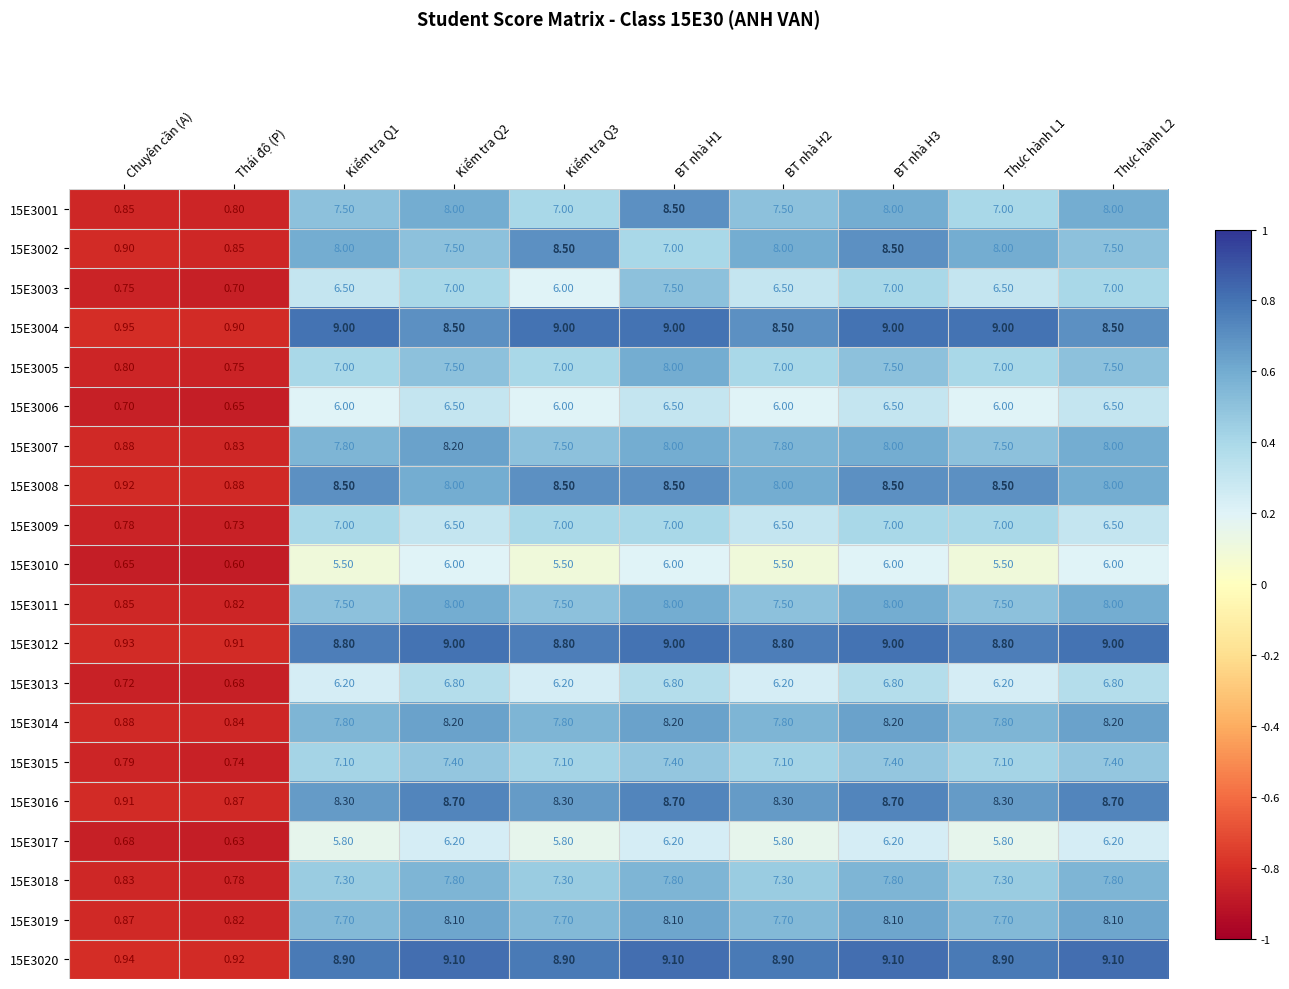

Is the value of 15E3016 at Chuyên cần (A) greater than the value of 15E3008 at Kiểm tra Q2?

No